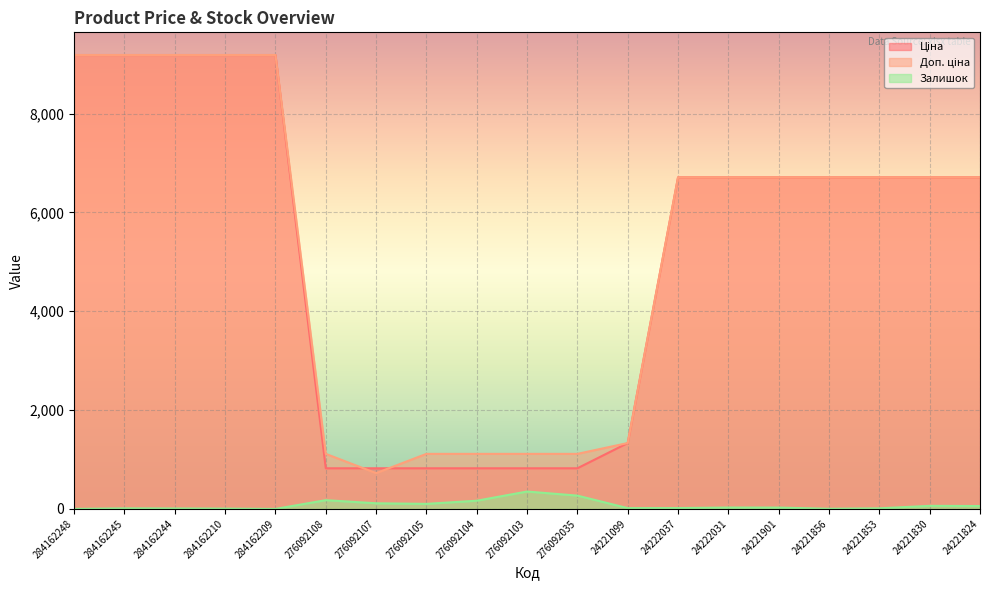

At how many categories does at least one series exceed 7328?

5